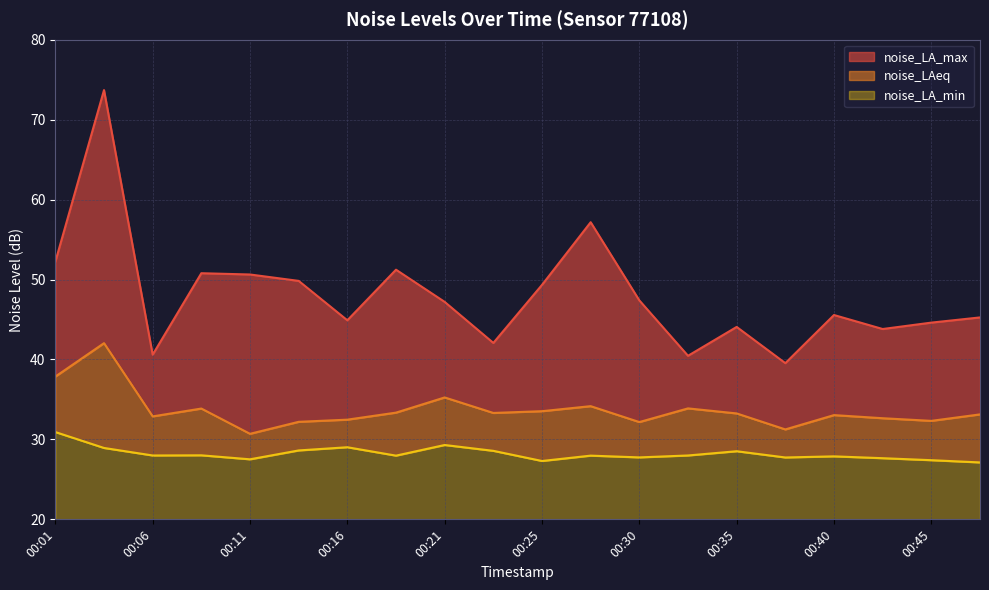

True or false: noise_LA_min has a value of 49.2 at 00:23.

False